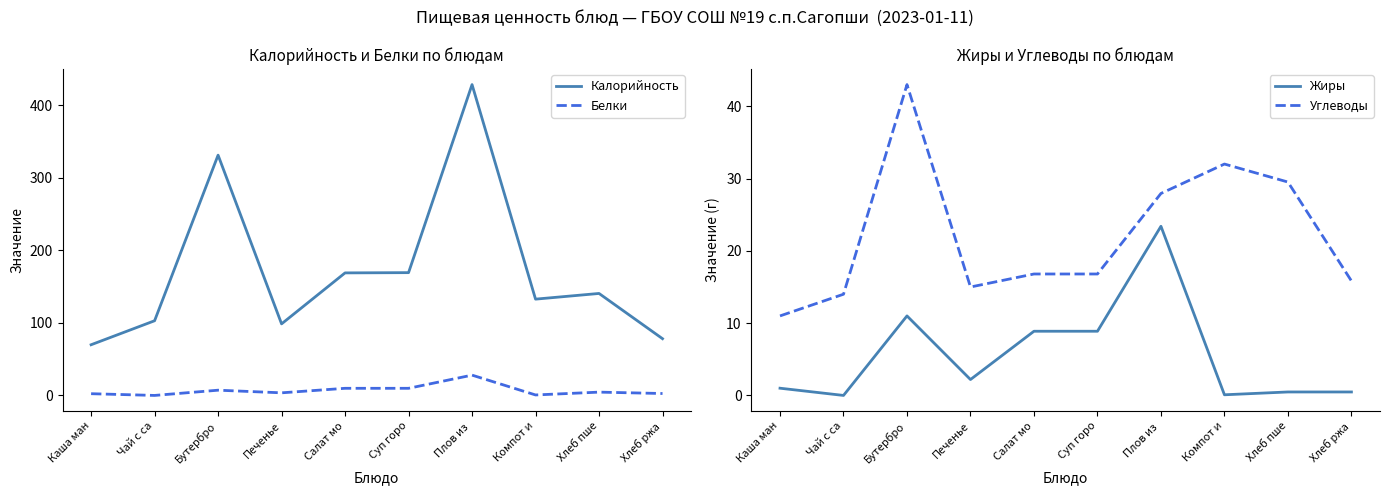

How many distinct data groups are displayed?

4